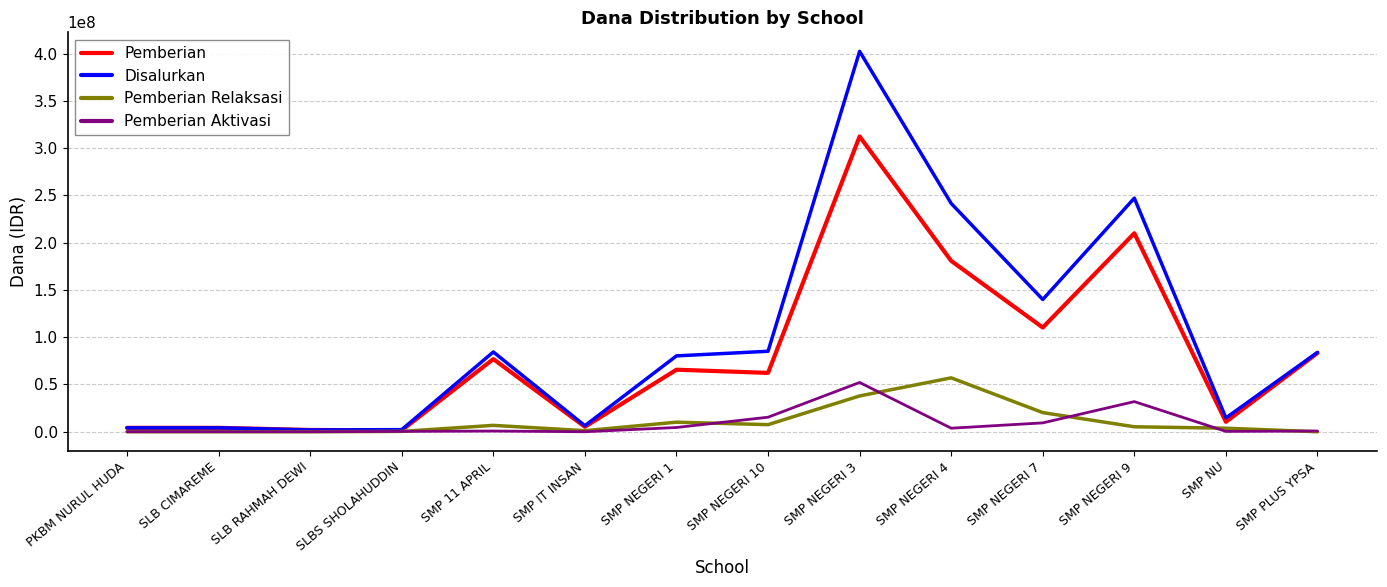

What position from the right is SMP PLUS YPSA?

1